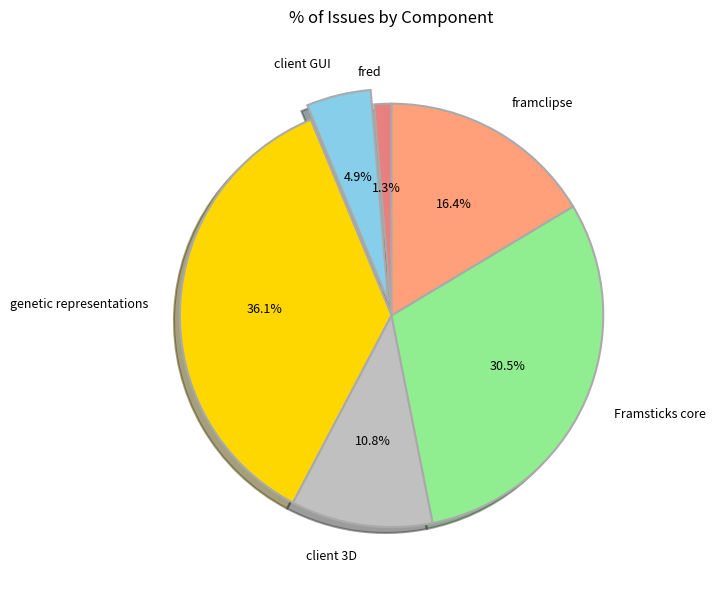

What percentage do fred and client GUI together represent?

6.2%